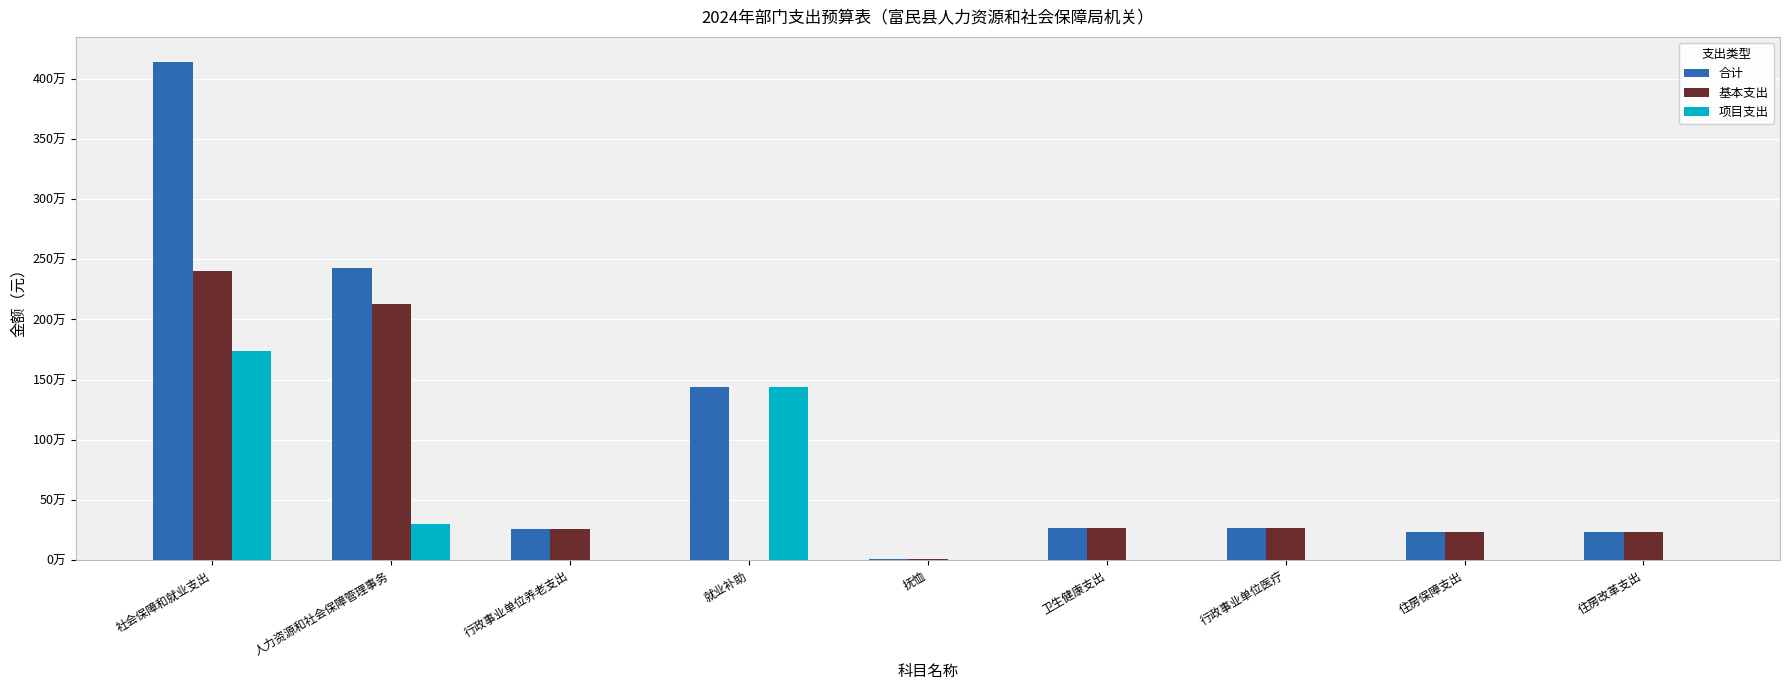

What are all the series names shown in the legend?

合计, 基本支出, 项目支出